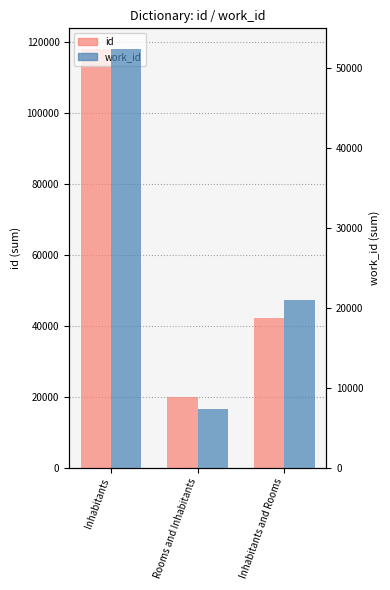

What is the difference between the id values at Inhabitants and Rooms and Inhabitants?

75941